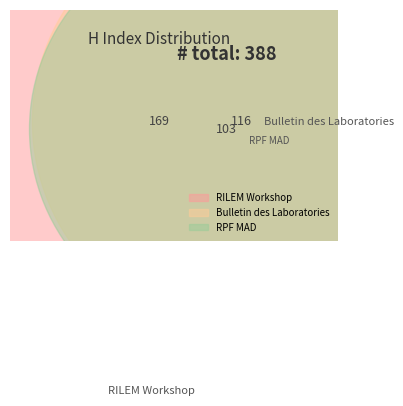

To the nearest percent, what percentage of the pie is RPF MAD?

27%